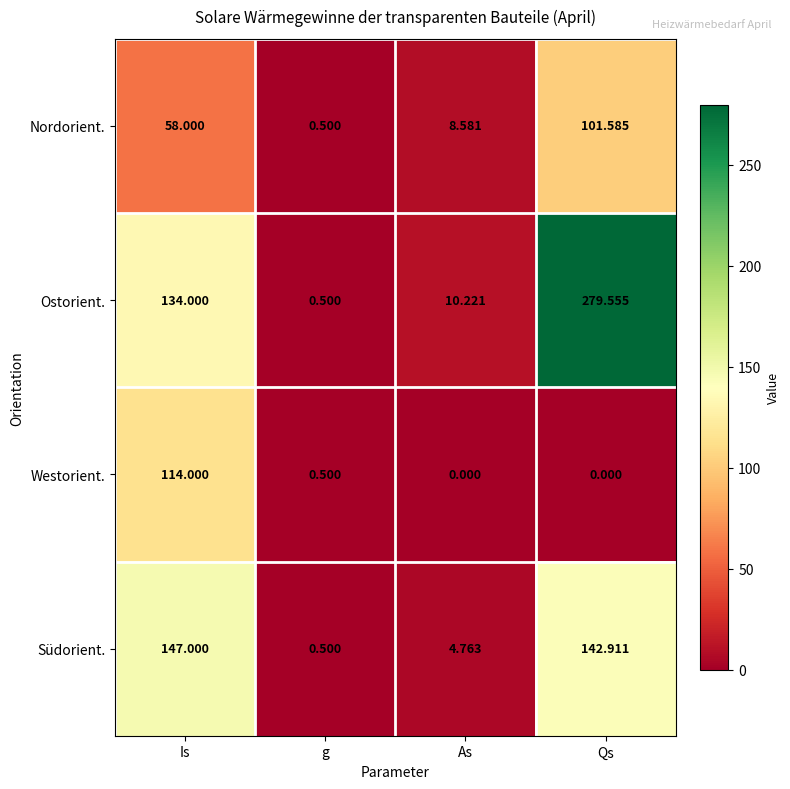

Between As and Qs, which series saw the biggest shift?

Ostorient.